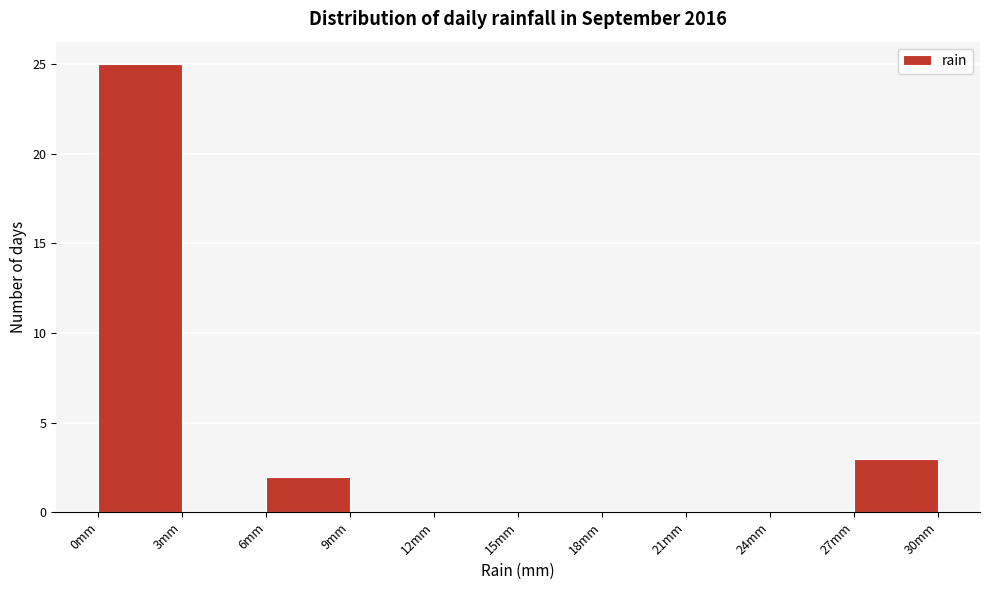

Reading left to right, list every bar in this chart as the range it spans on the x-axis followed by its height. Neither the bar edges nor the heights are printed on the chart, so give them approximately, as read against the axes.

0 to 3: 25
3 to 6: 0
6 to 9: 2
9 to 12: 0
12 to 15: 0
15 to 18: 0
18 to 21: 0
21 to 24: 0
24 to 27: 0
27 to 30: 3